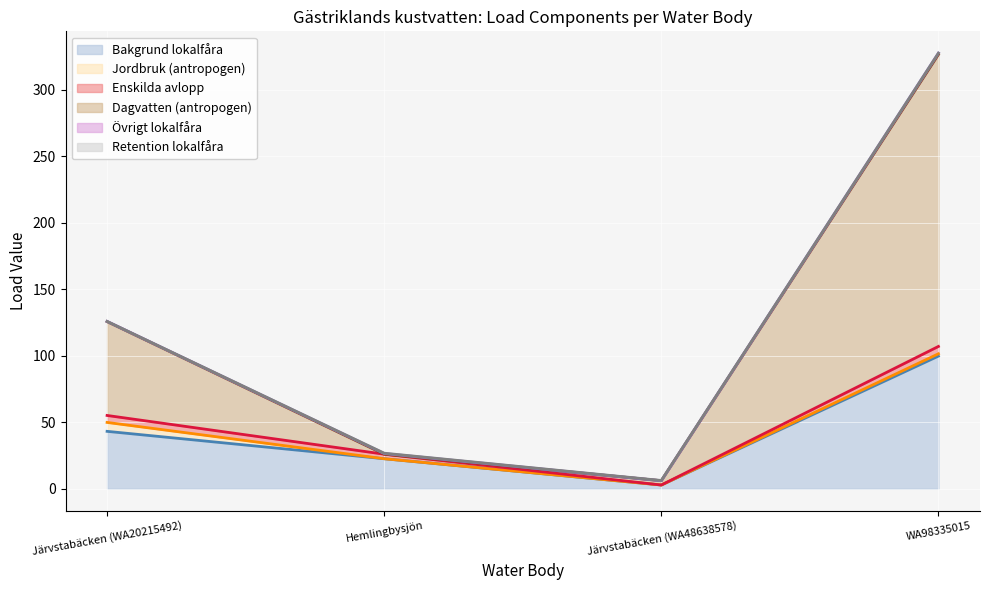

Which series changed the most between Järvstabäcken (WA20215492) and Hemlingbysjön?

Dagvatten (antropogen)